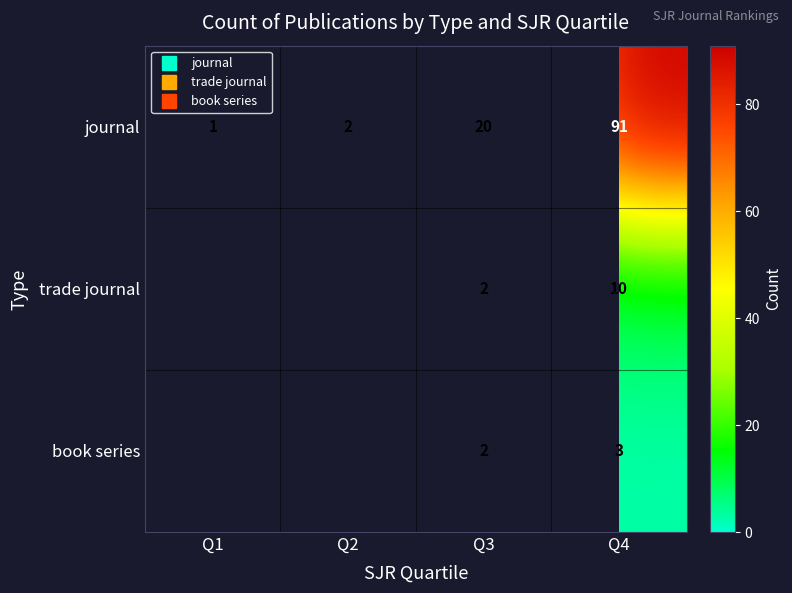

Count the number of data series in this chart.

3